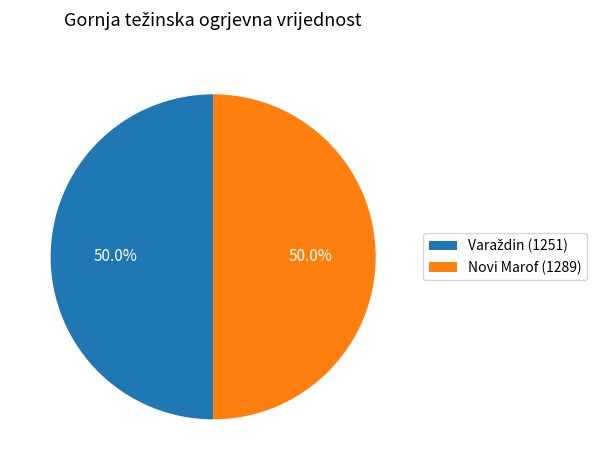

What percentage is NOT represented by Novi Marof (1289)?

50.0%